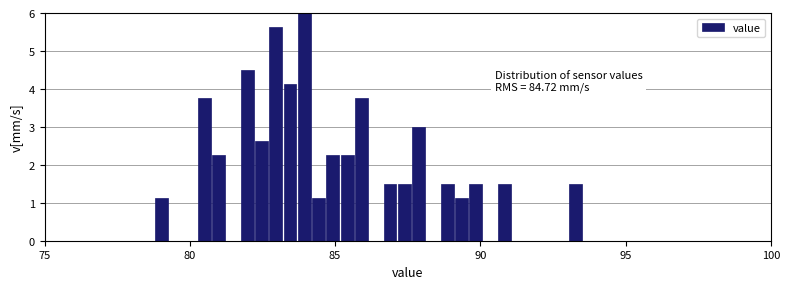

Read against the x-axis, roughly where is the centre of the tallest bar?

84.0